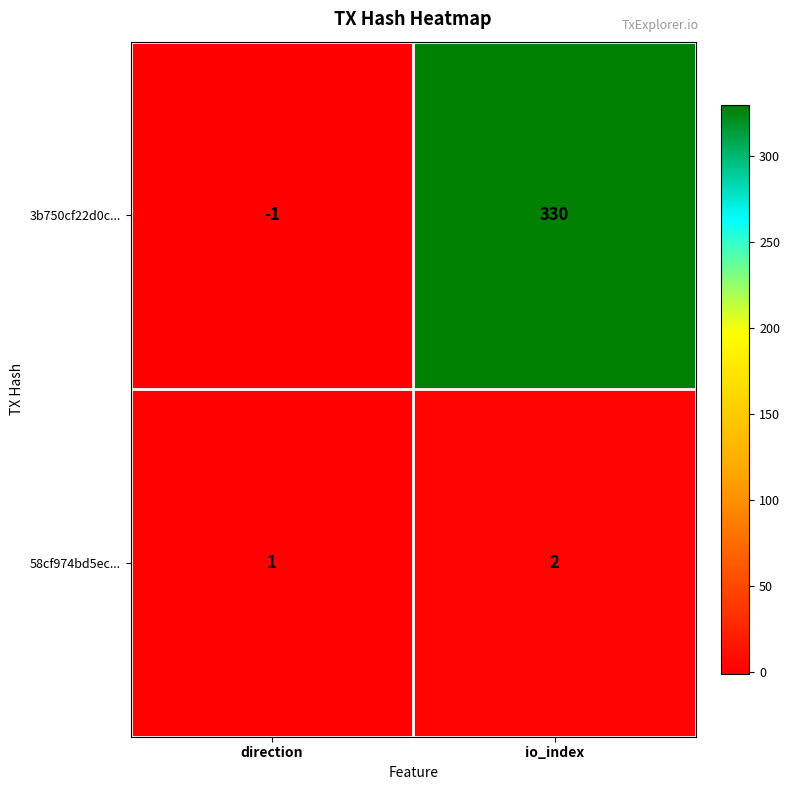

Reading left to right, list all the values displayed in this chart.

3b750cf22d0c...: direction=-1	io_index=330
58cf974bd5ec...: direction=1	io_index=2